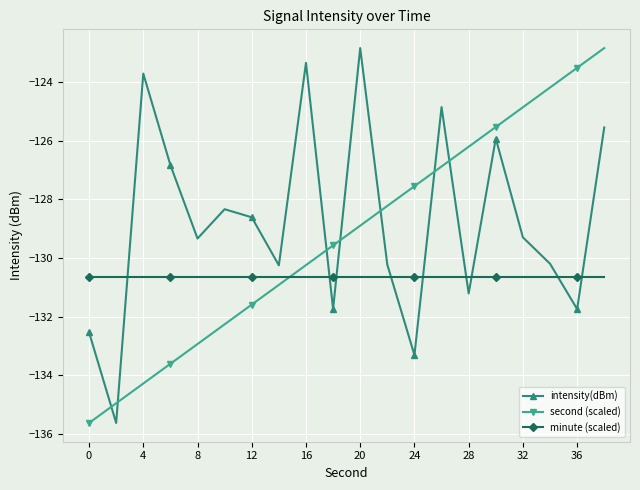

What is the difference between the maximum and second lowest values in the second (scaled) series?

12.1